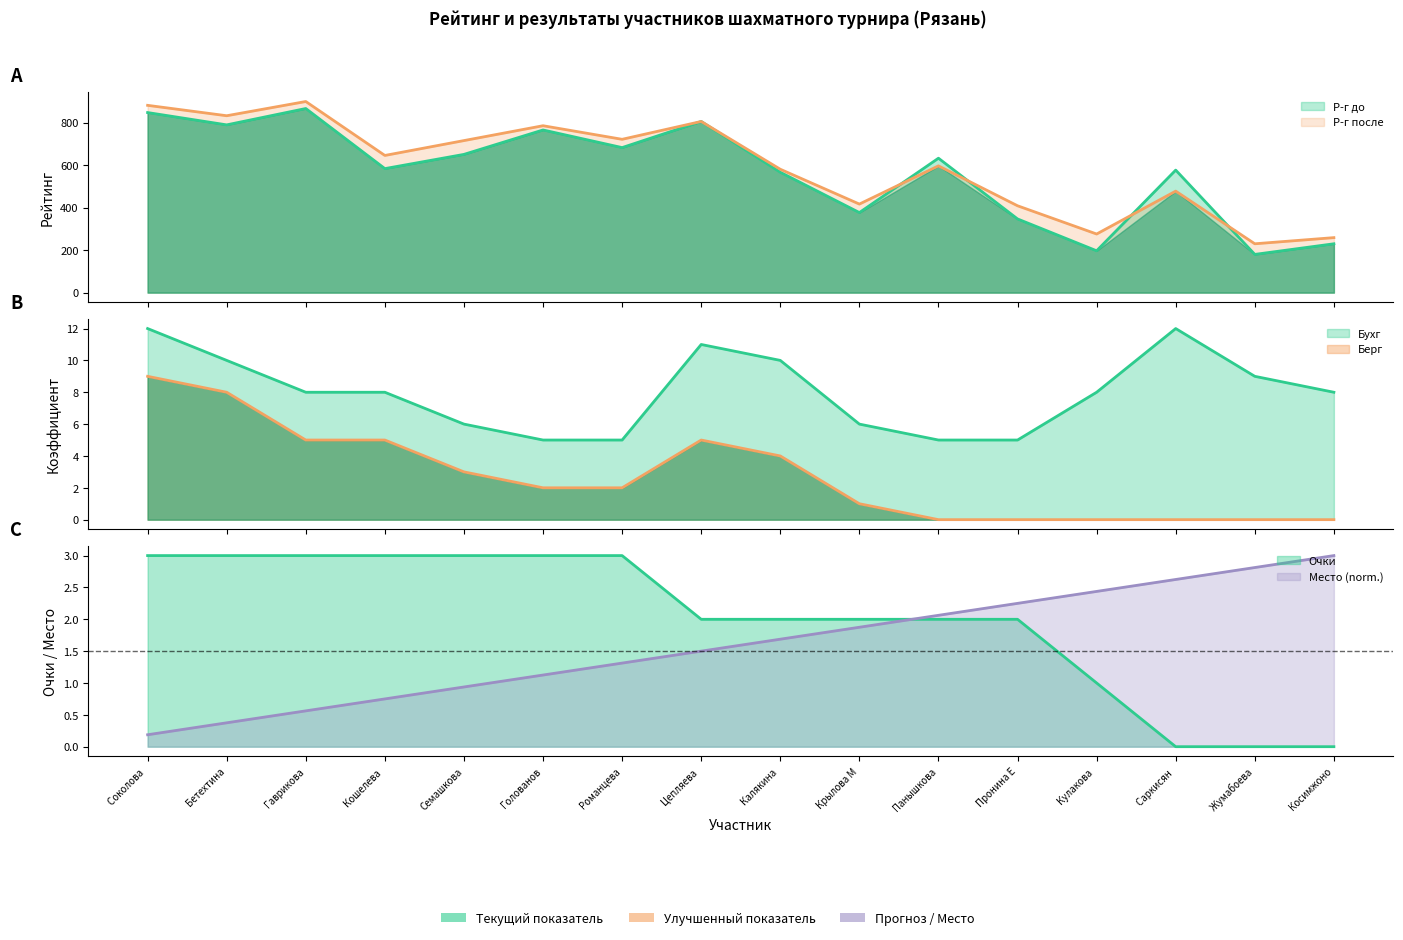

What is the label of the 14th point from the left?

Саркисян